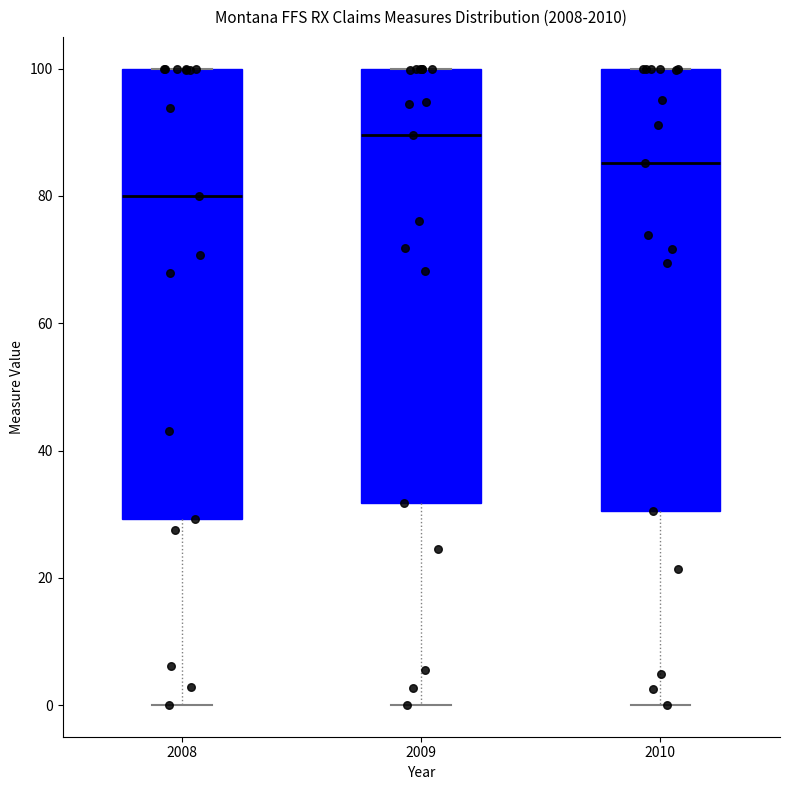

Reading left to right, read every box against the y-axis: the position of its median line, the range the box covers, and the ends of its whiskers. The values are not printed on the chart, so give them approximately, as read against the axis.

2008: median 80, box 30 to 100, whiskers 0 to 100
2009: median 90, box 32 to 100, whiskers 0 to 100
2010: median 86, box 30 to 100, whiskers 0 to 100